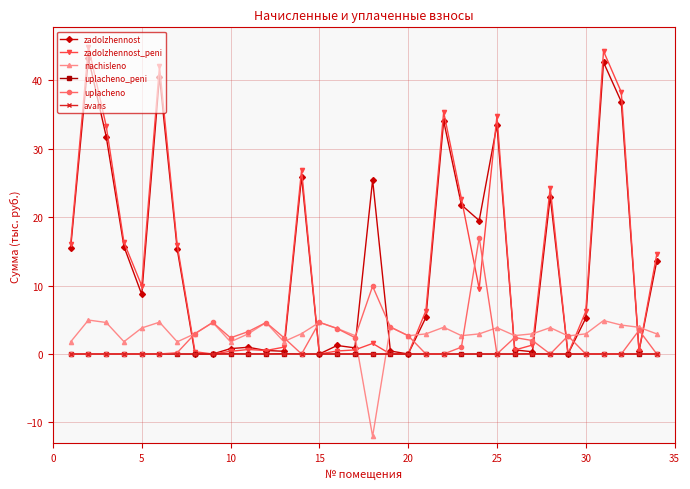

What is the value of the zadolzhennost point at the 1st from the left?

15.6